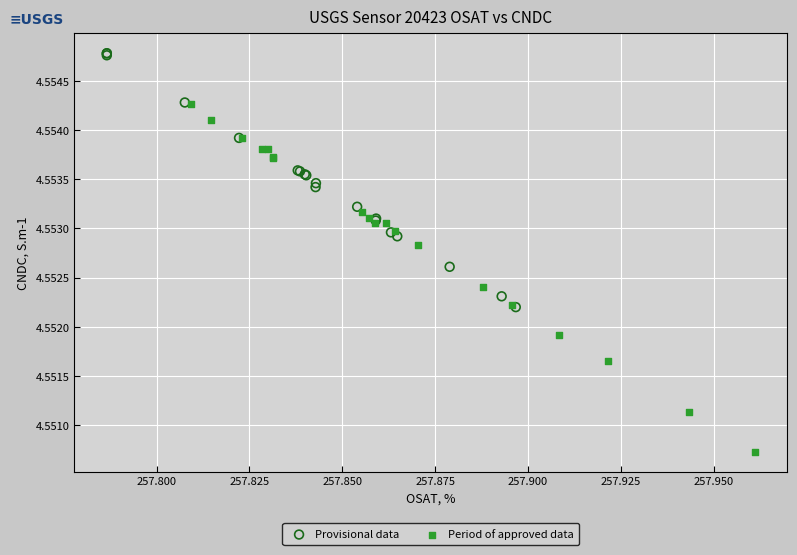

Which series contains the lowest Y value?

Period of approved data